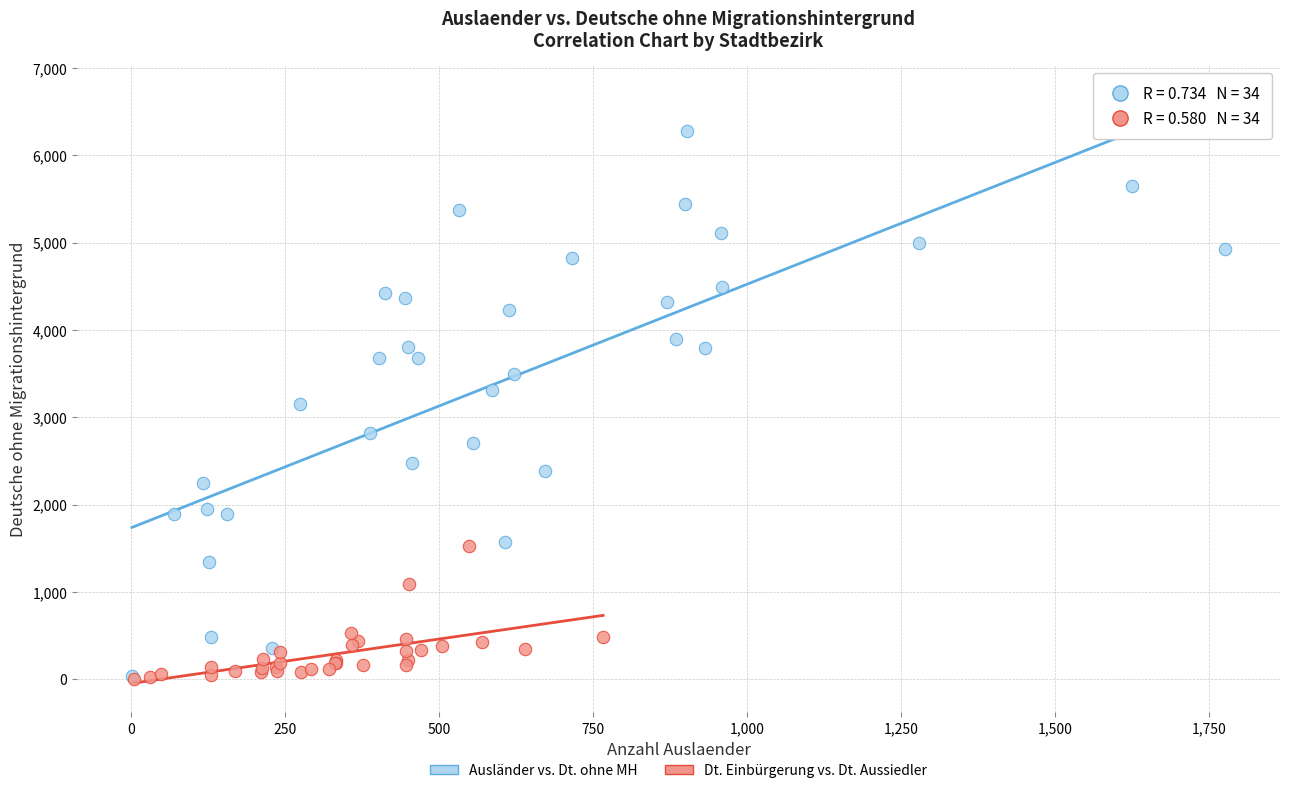

Which series has the widest spread of Y values?

Ausländer vs. Dt. ohne MH